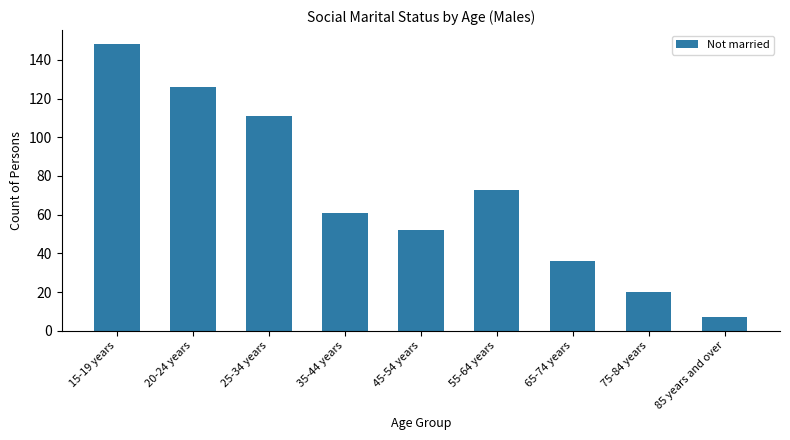

How many bars are there in total?

9